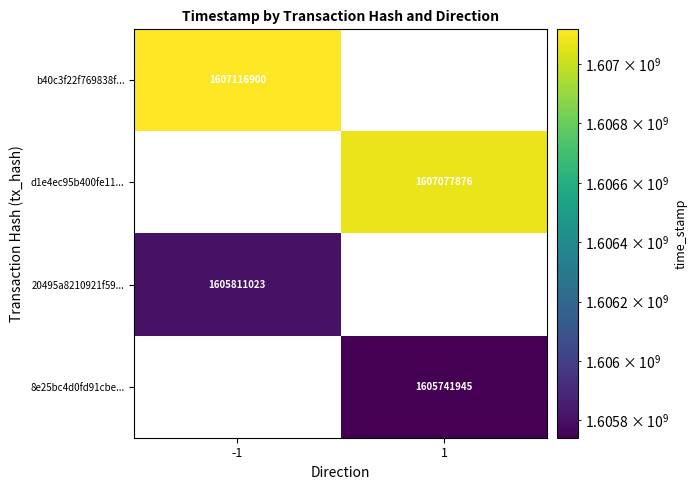

Is it true that 8e25bc4d0fd91cbe... equals 516757848 at 1?

False